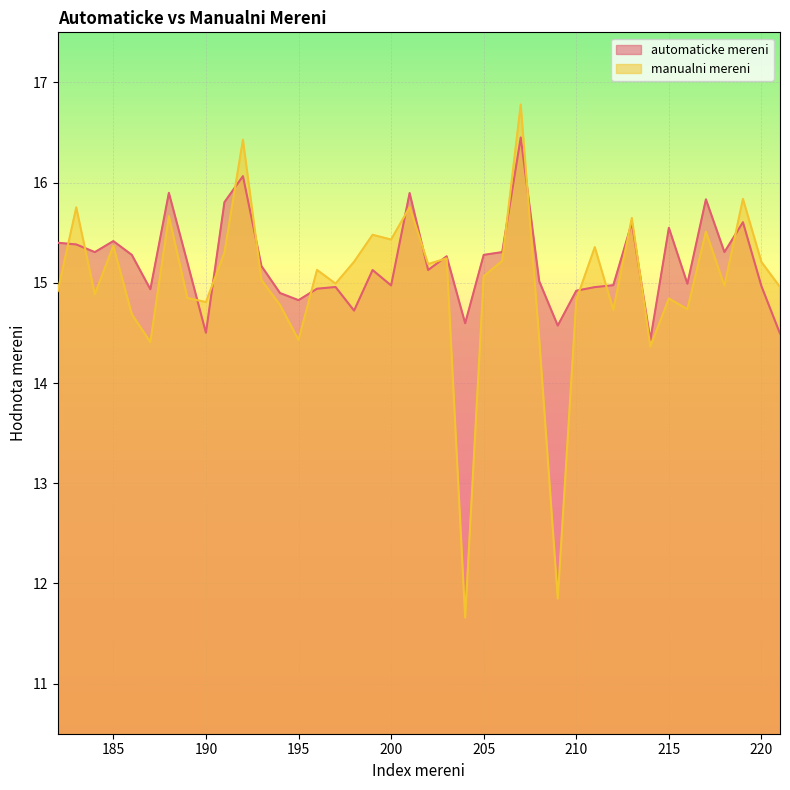

What is the difference between the manualni mereni values at 184 and 216?

0.2